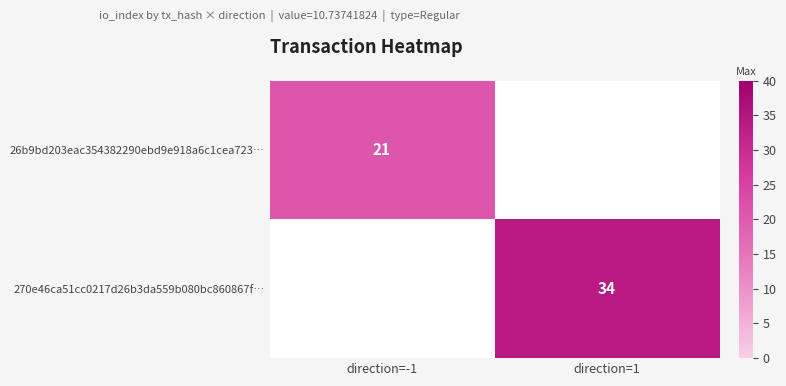

The 270e46ca51cc0217d26b3da559b080bc860867f… series shows 21 at direction=1. True or false?

False